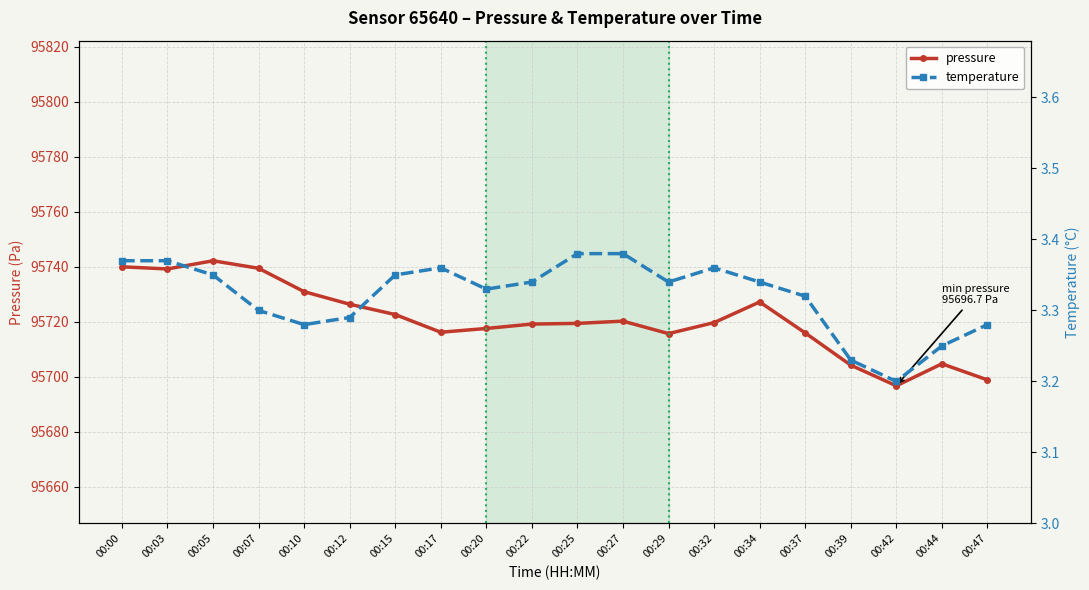

The pressure series shows 32817.1 at 00:42. True or false?

False